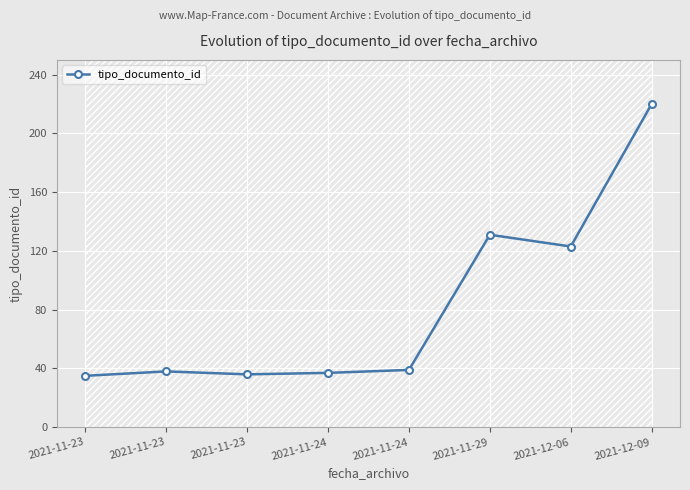

Which category has the lowest value across all series?

2021-11-23